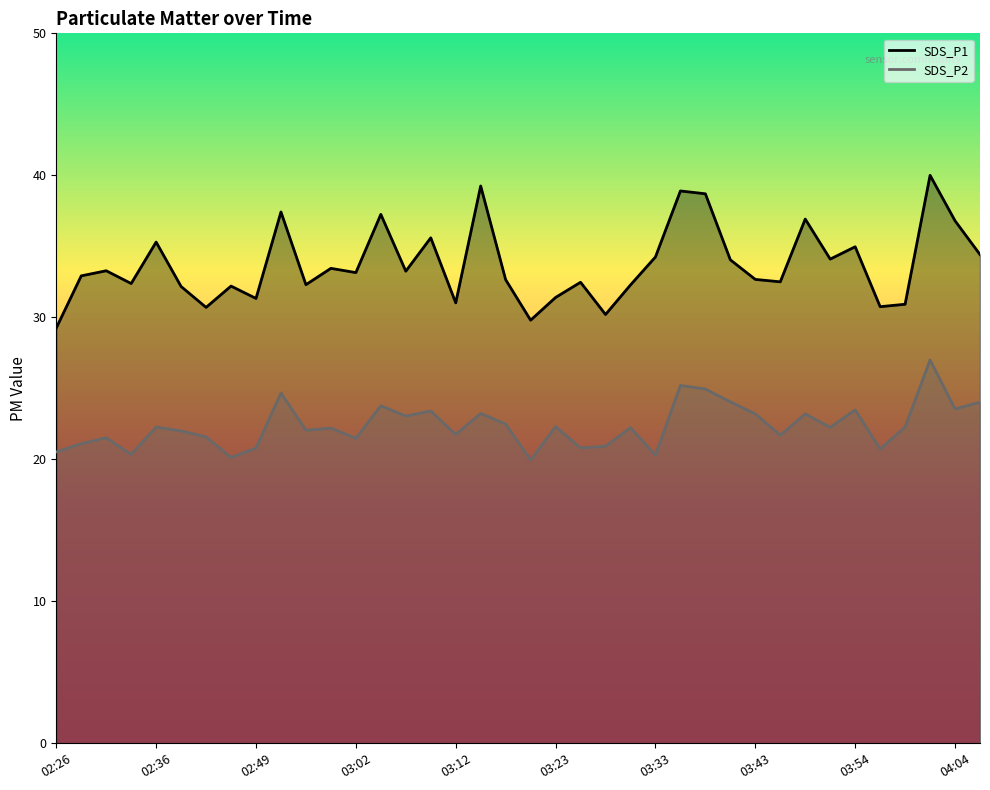

What is the label of the 22nd point from the right?

03:12